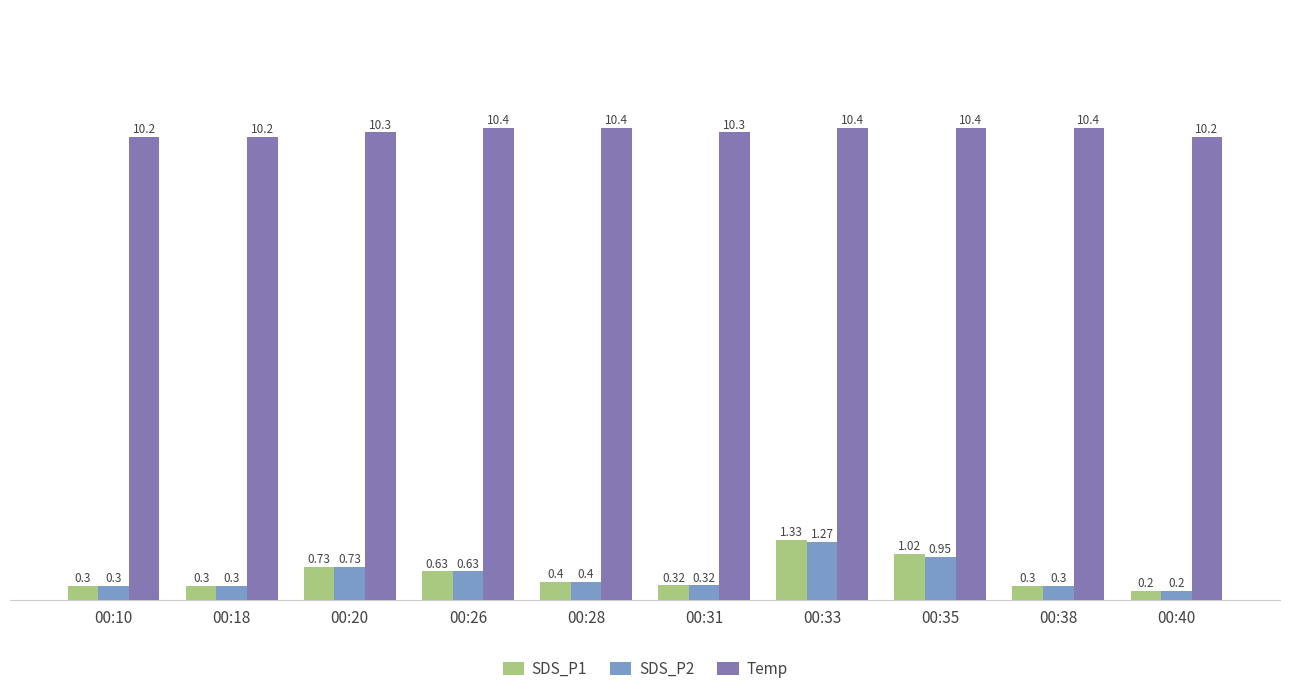

Count the number of categories in the chart.

10